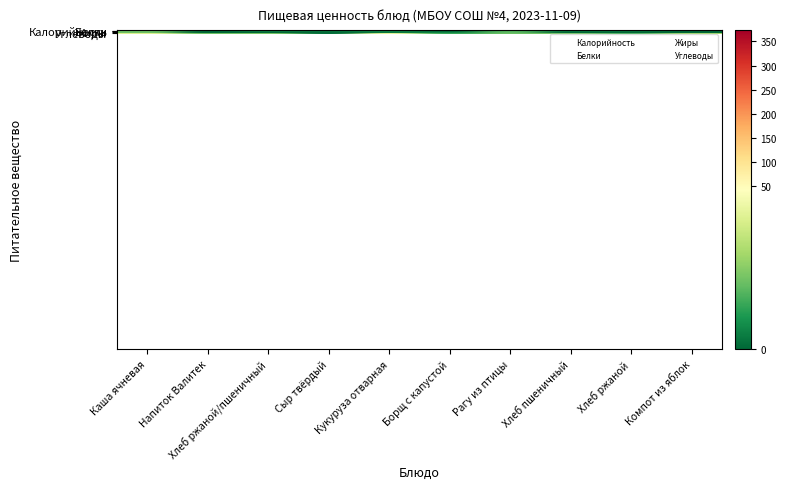

What is the difference between the highest and lowest values at Кукуруза отварная?

196.4